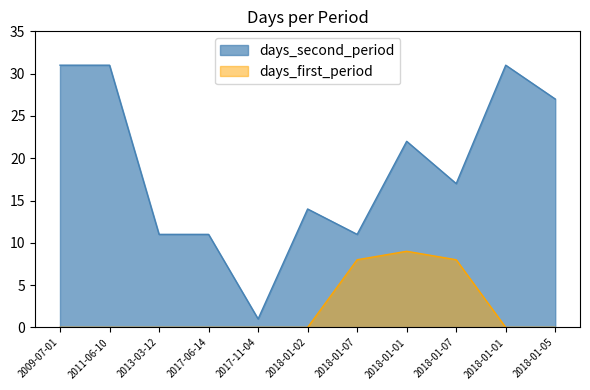

Which has a higher value, 2017-06-14 or 2018-01-07?

2017-06-14